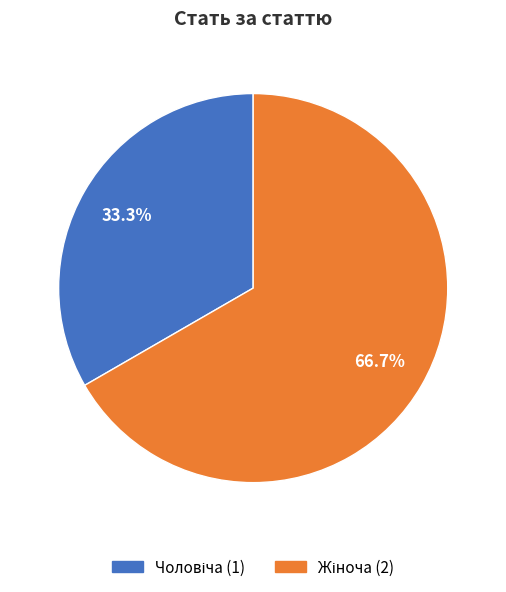

Is there any slice that represents more than half of the pie?

Yes